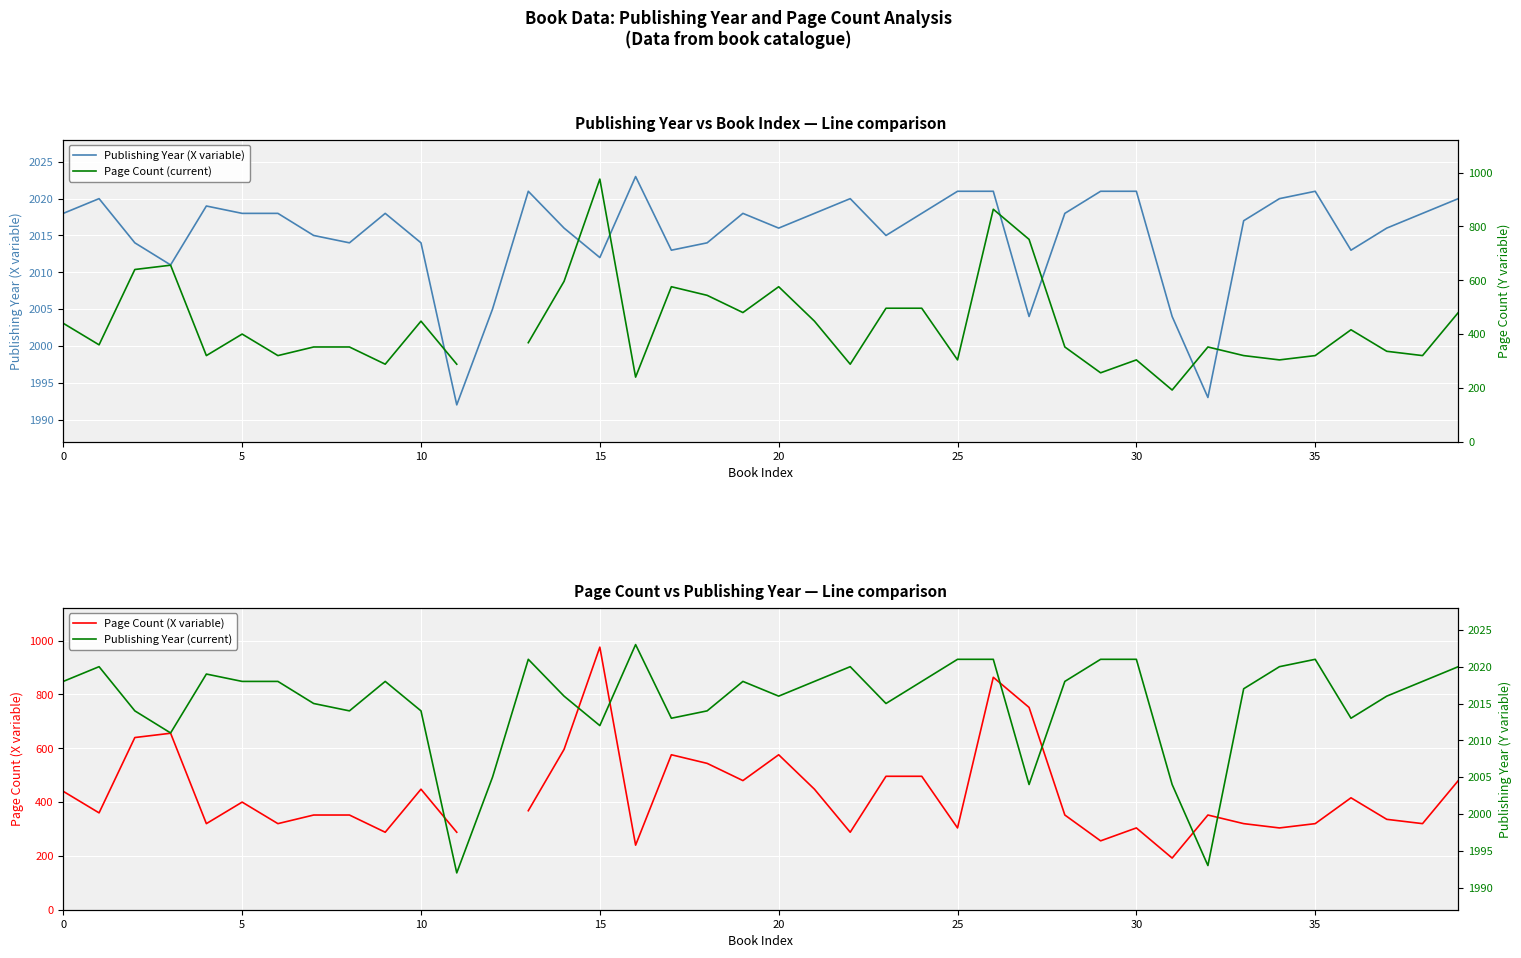

The Publishing Year (X variable) series shows 2012 at 15. True or false?

True